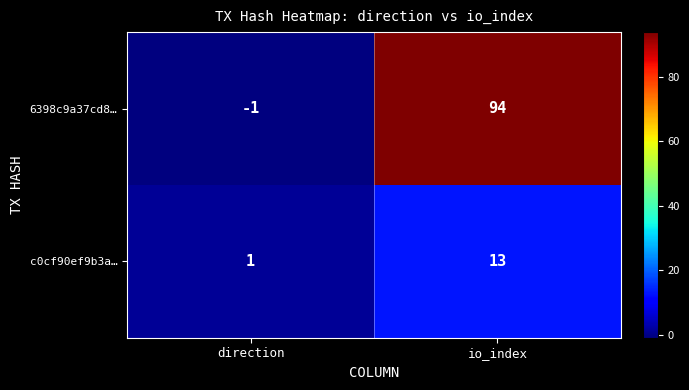

Rank the series at io_index from highest to lowest value.

6398c9a37cd8…, c0cf90ef9b3a…